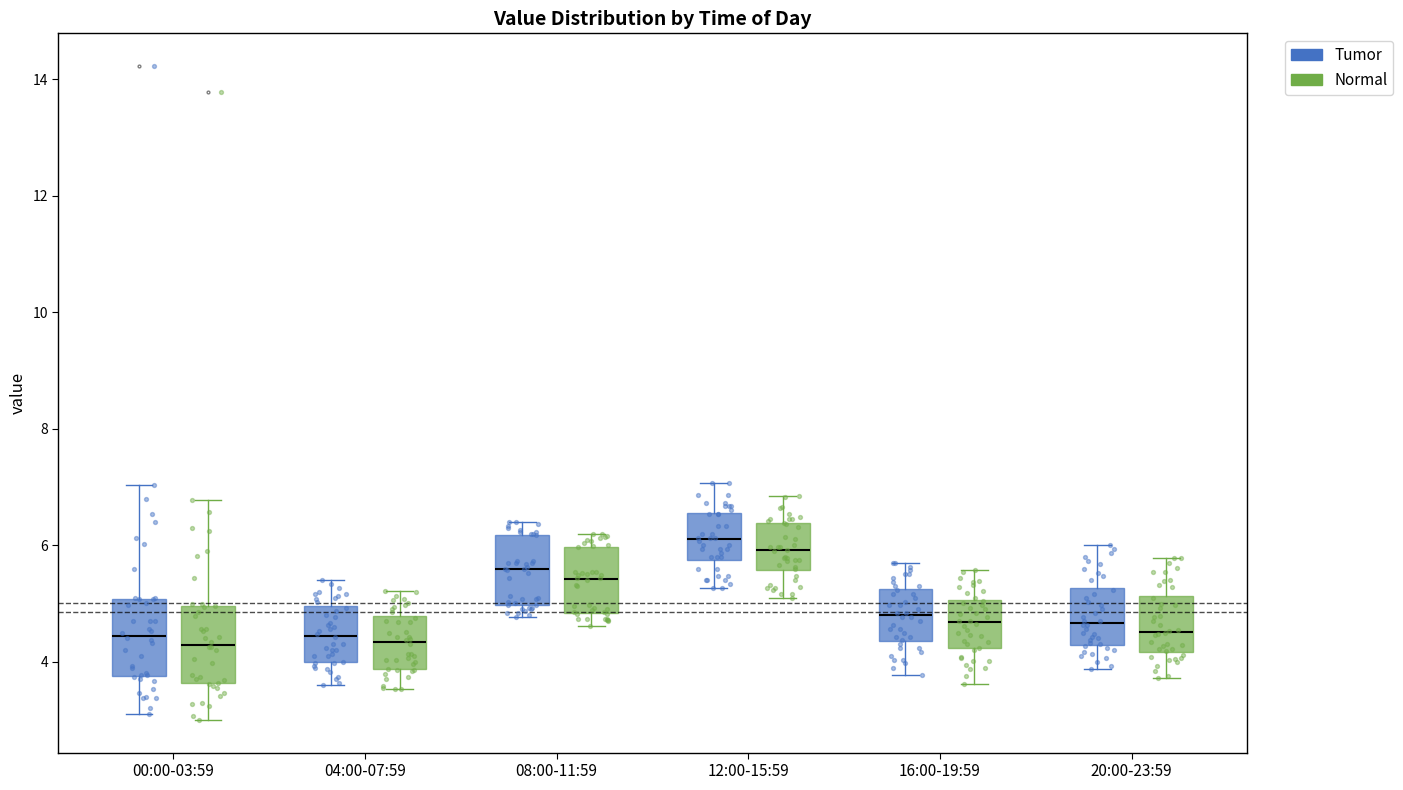

Reading left to right, transcribe this box plot: for each box, give where its median line is, the range the box spans, and where its two whiskers end, as read against the y-axis. The values are not printed on the chart, so give them approximately, as read against the axis.

00:00-03:59 (Tumor): median 4.4, box 3.8 to 5.0, whiskers 3.2 to 7.0
00:00-03:59 (Normal): median 4.2, box 3.6 to 5.0, whiskers 3.0 to 6.8
04:00-07:59 (Tumor): median 4.4, box 4.0 to 5.0, whiskers 3.6 to 5.4
04:00-07:59 (Normal): median 4.4, box 3.8 to 4.8, whiskers 3.6 to 5.2
08:00-11:59 (Tumor): median 5.6, box 5.0 to 6.2, whiskers 4.8 to 6.4
08:00-11:59 (Normal): median 5.4, box 4.8 to 6.0, whiskers 4.6 to 6.2
12:00-15:59 (Tumor): median 6.2, box 5.8 to 6.6, whiskers 5.2 to 7.0
12:00-15:59 (Normal): median 6.0, box 5.6 to 6.4, whiskers 5.0 to 6.8
16:00-19:59 (Tumor): median 4.8, box 4.4 to 5.2, whiskers 3.8 to 5.8
16:00-19:59 (Normal): median 4.6, box 4.2 to 5.0, whiskers 3.6 to 5.6
20:00-23:59 (Tumor): median 4.6, box 4.2 to 5.2, whiskers 3.8 to 6.0
20:00-23:59 (Normal): median 4.6, box 4.2 to 5.2, whiskers 3.8 to 5.8